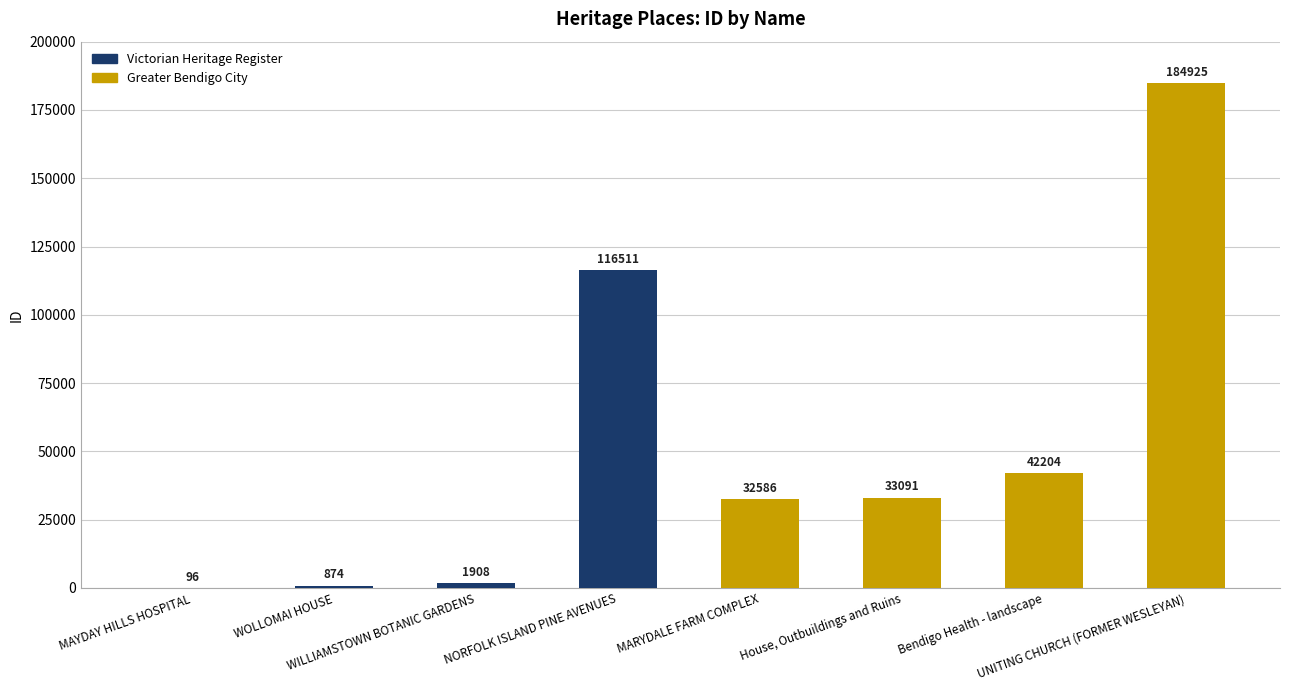

What is the greatest value displayed?

184925